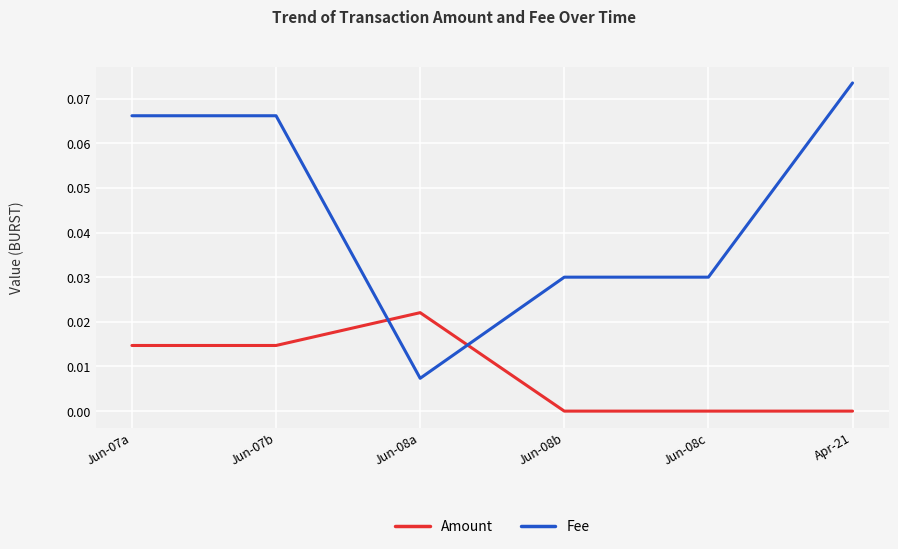

Is this an area chart (filled region under the line)?

No